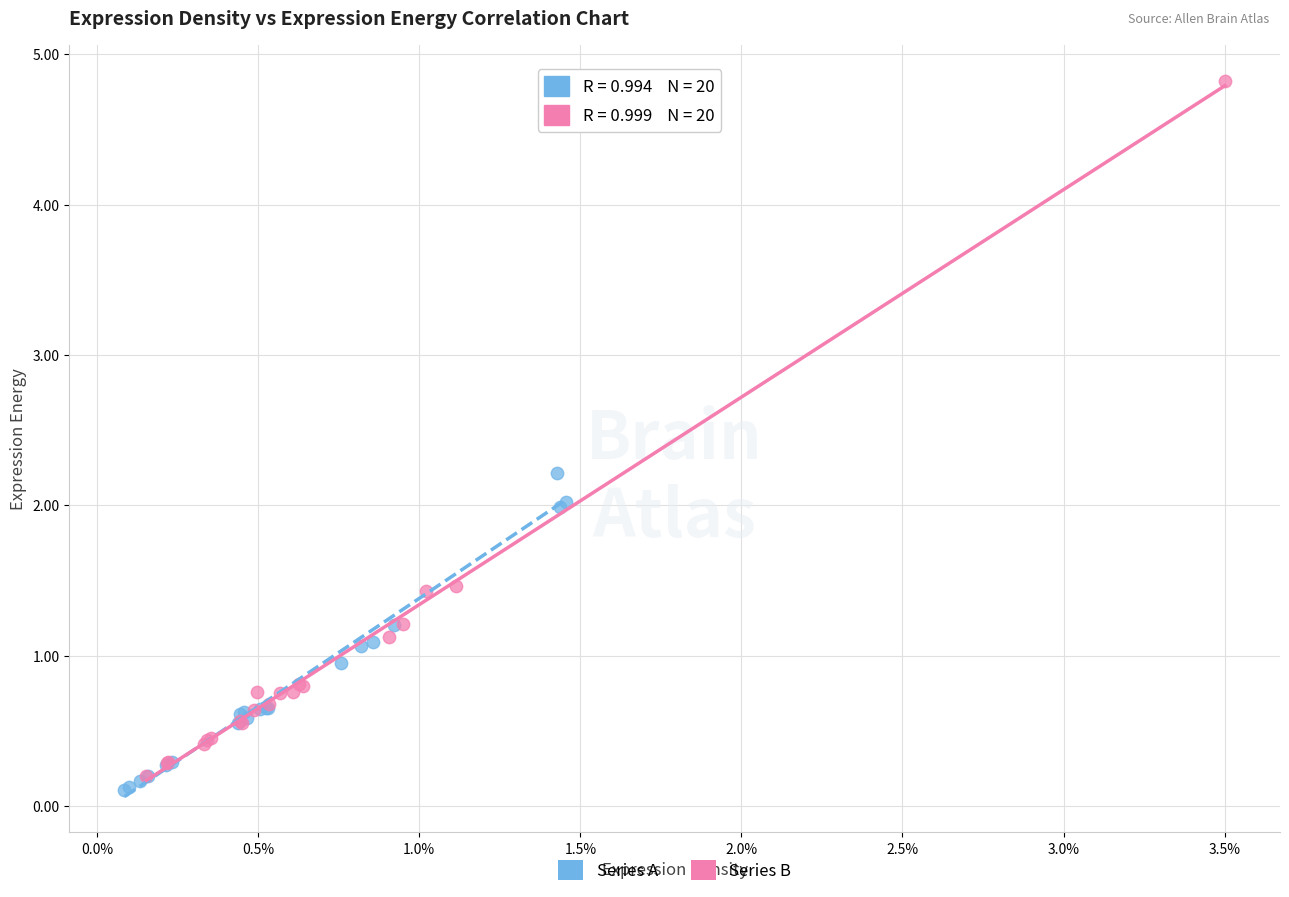

What are all the series names shown in the legend?

Series A, Series B